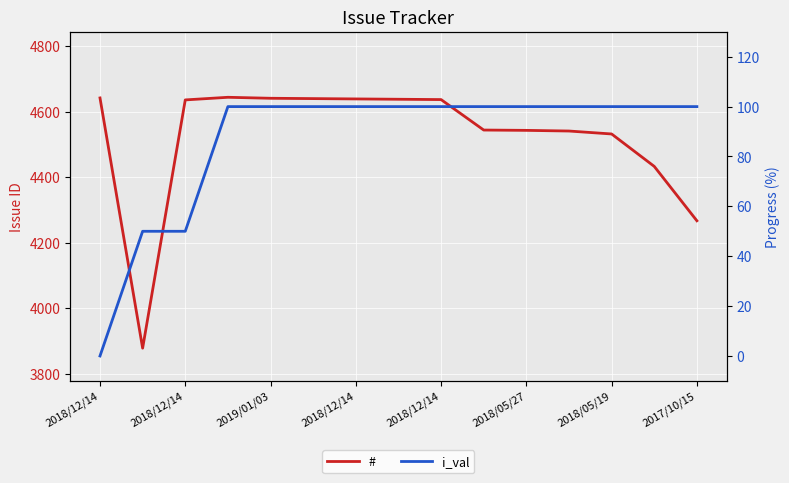

Is this an area chart (filled region under the line)?

No